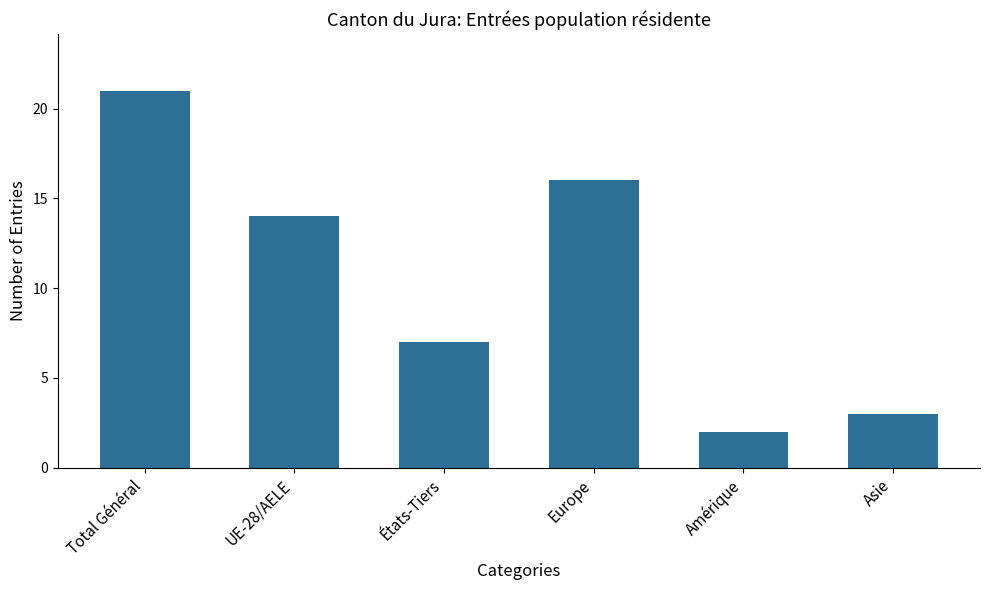

What is the label of the 5th bar from the right?

UE-28/AELE